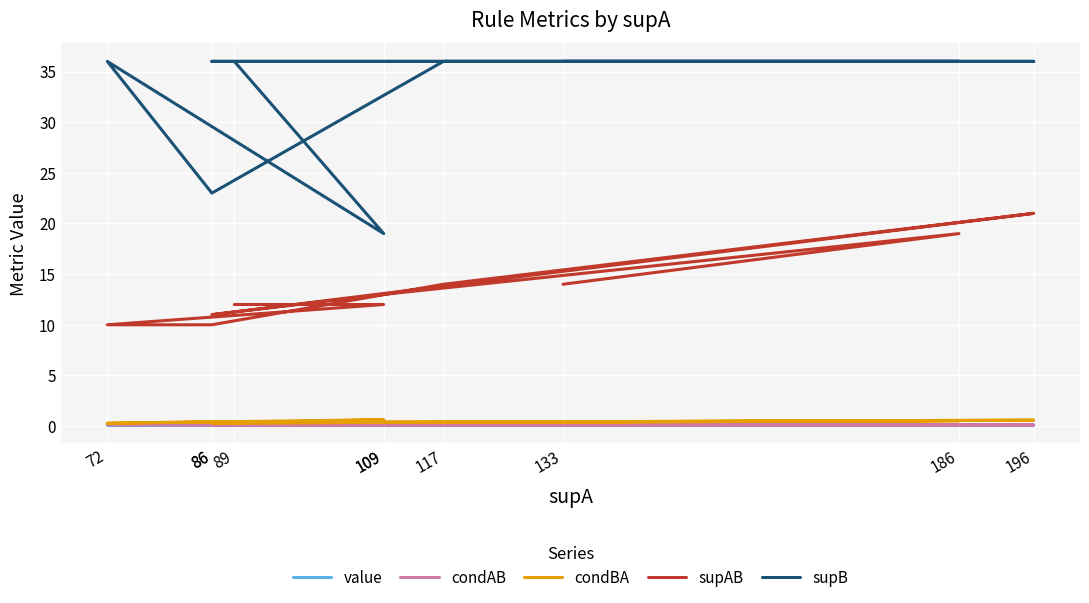

What is the total value across all series at 86?

33.6